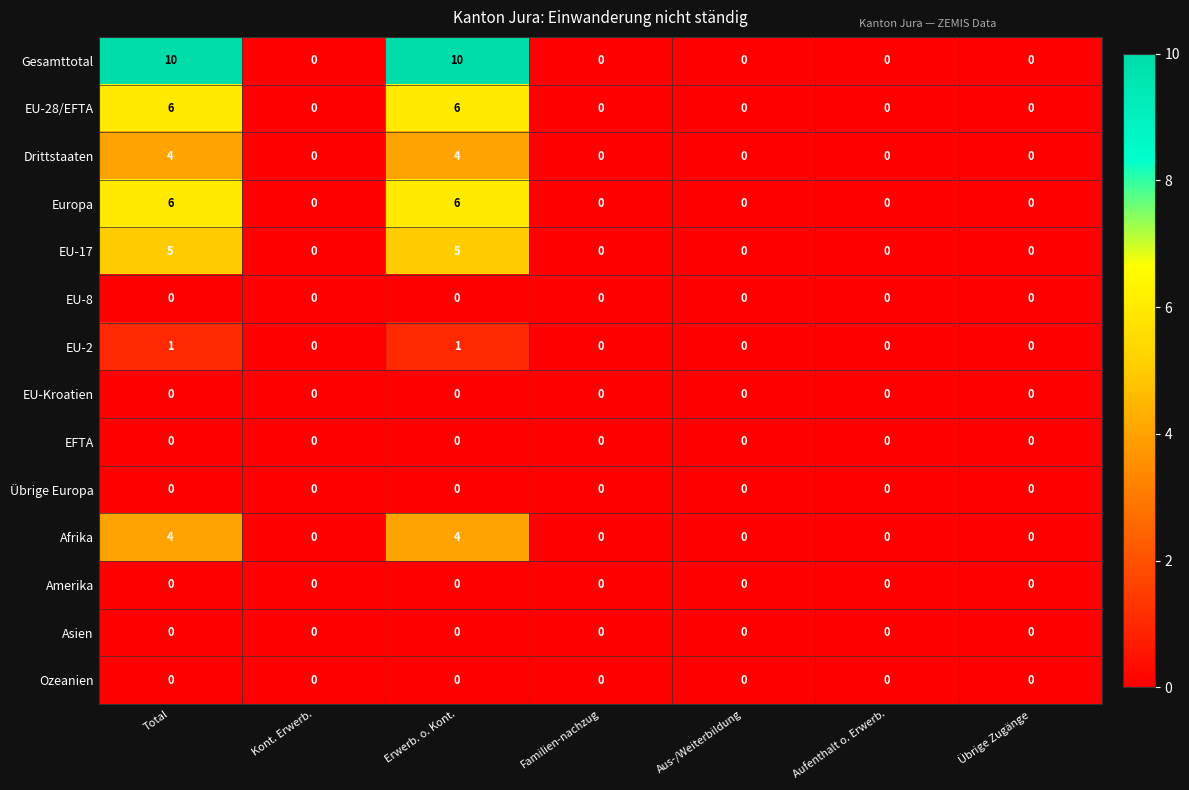

Which series has the largest total across all categories?

Gesamttotal